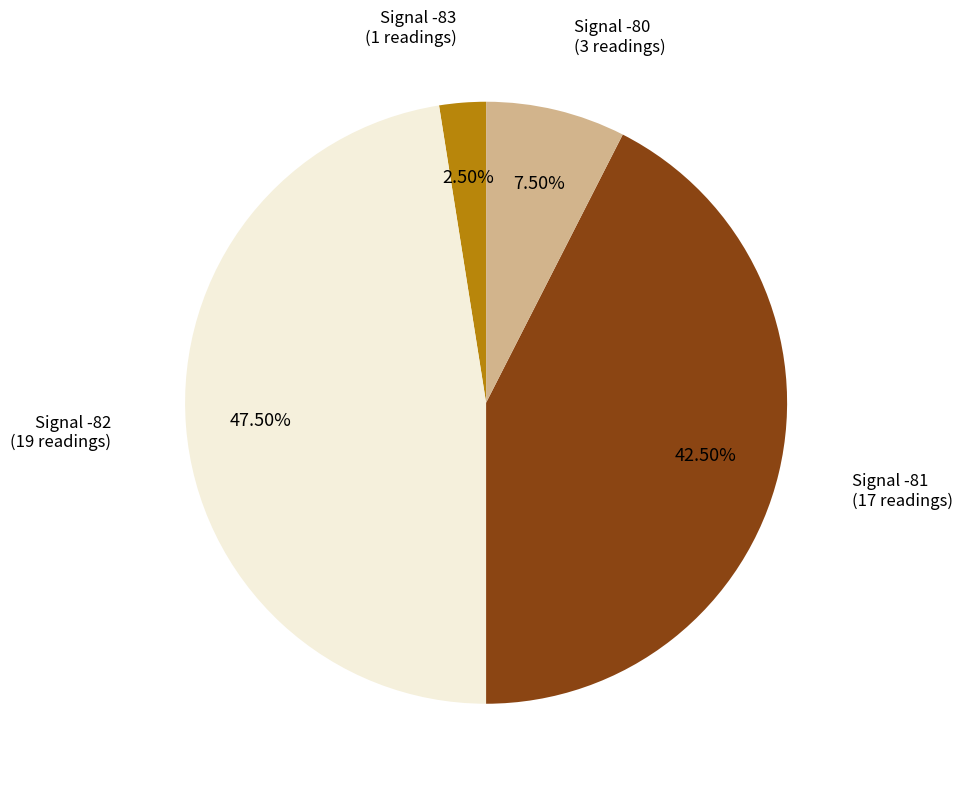

Is there any slice that represents more than half of the pie?

No